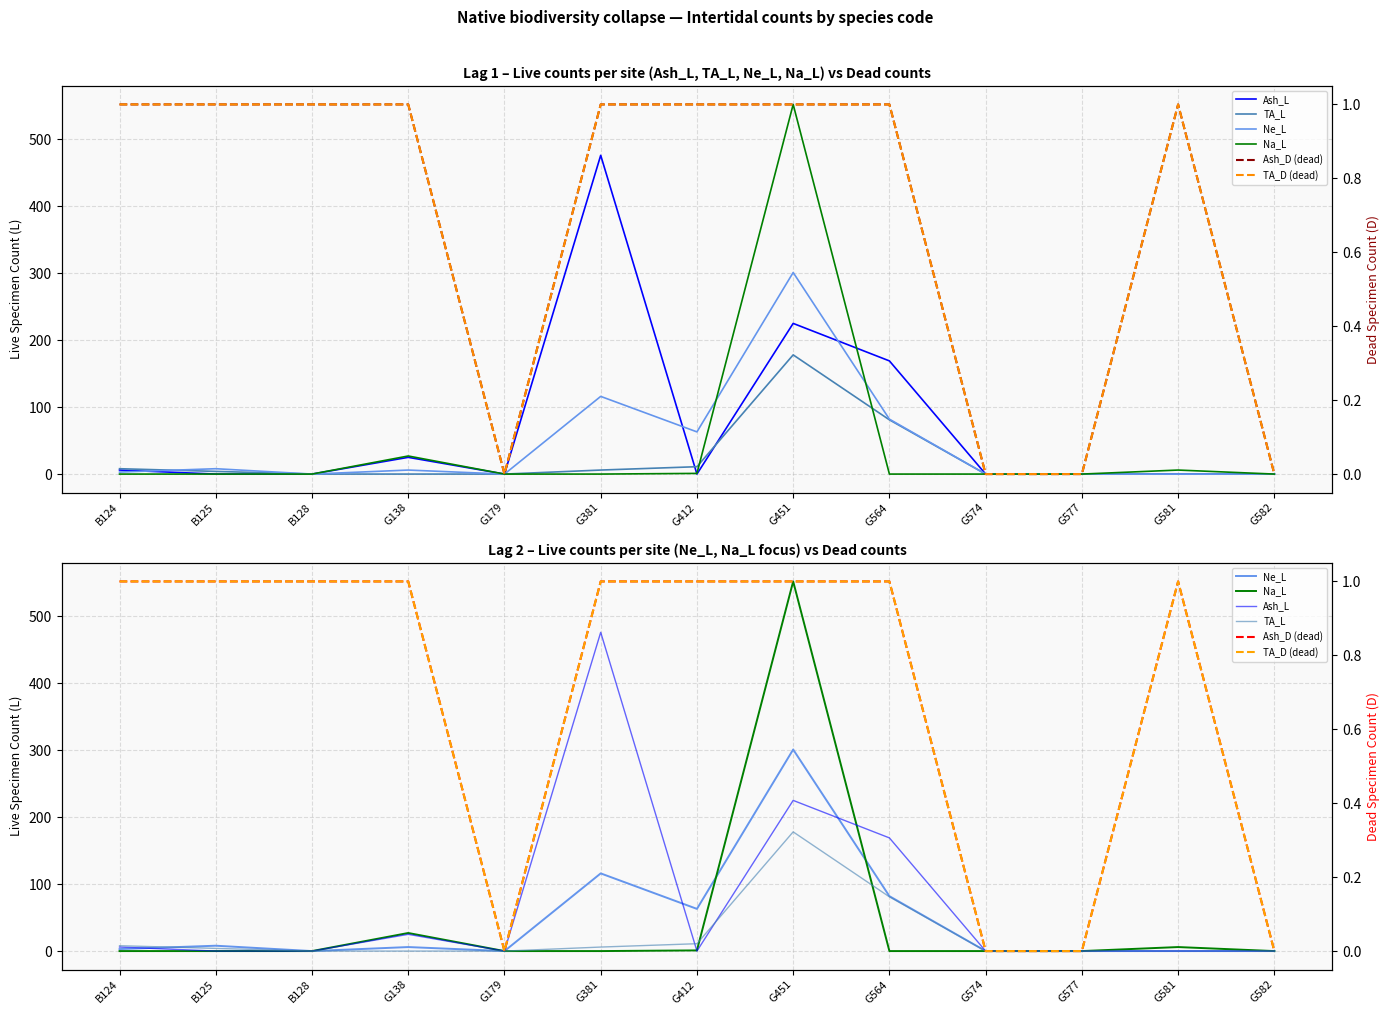

Which has a higher value, G582 or G581?

G582